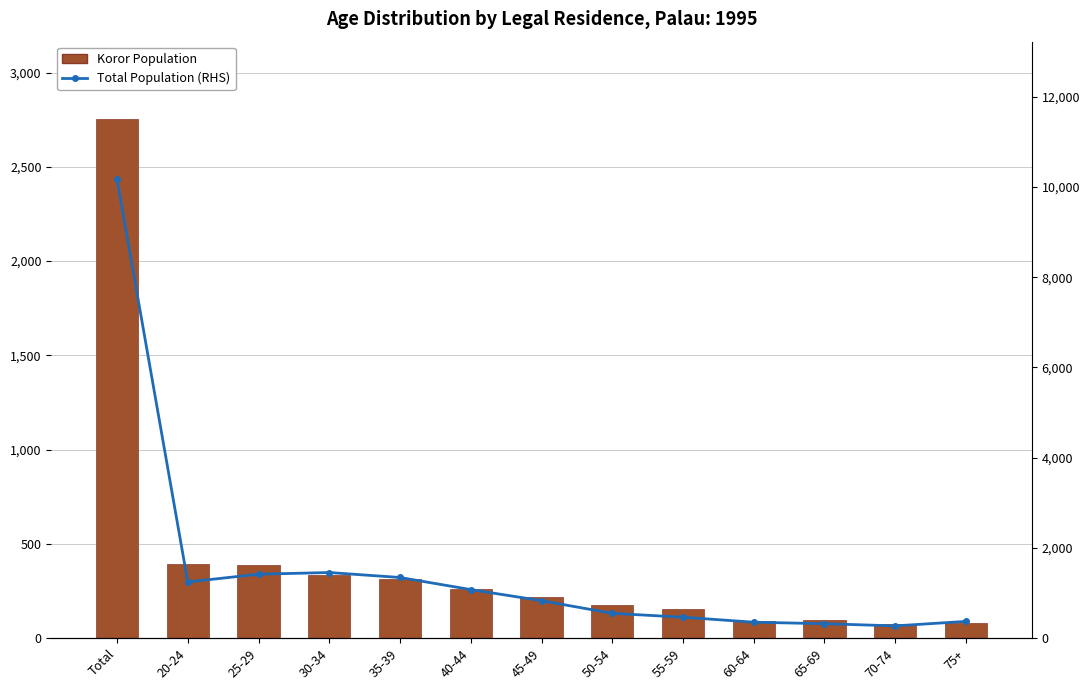

Is it true that Koror Population equals 125 at 65-69?

False